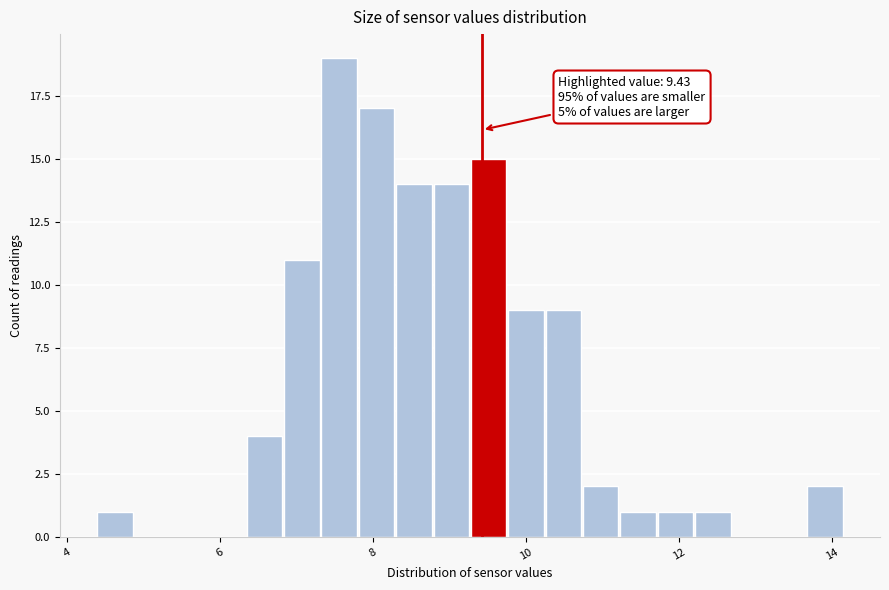

Read against the x-axis, roughly where is the centre of the tallest bar?

7.6